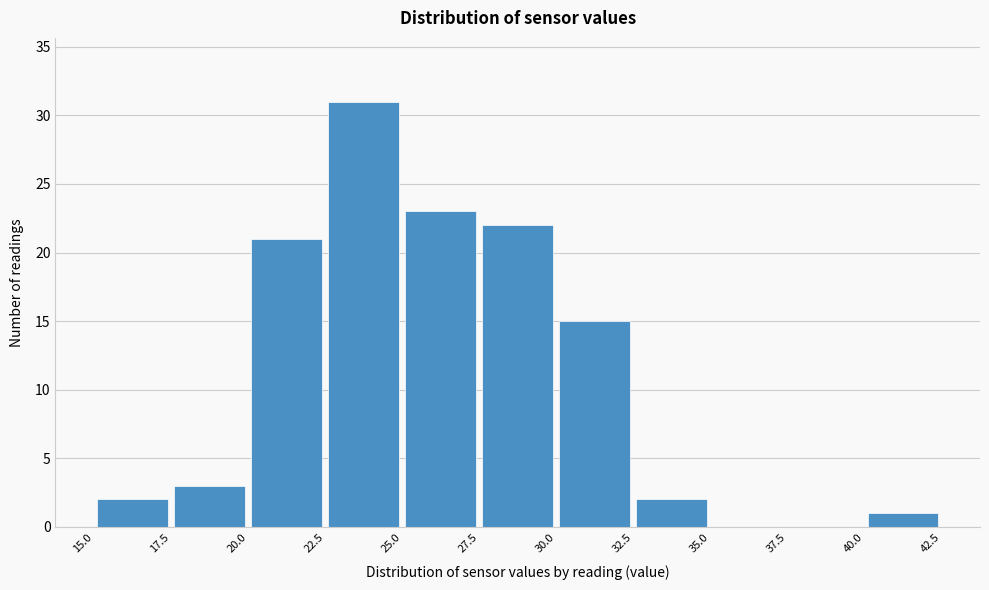

Reading left to right, list every bar in this chart as the range it spans on the x-axis followed by its height. The values are not printed on the chart, so give them approximately, as read against the axis.

15.0 to 17.5: 2
17.5 to 20.0: 3
20.0 to 22.5: 21
22.5 to 25.0: 31
25.0 to 27.5: 23
27.5 to 30.0: 22
30.0 to 32.5: 15
32.5 to 35.0: 2
35.0 to 37.5: 0
37.5 to 40.0: 0
40.0 to 42.5: 1